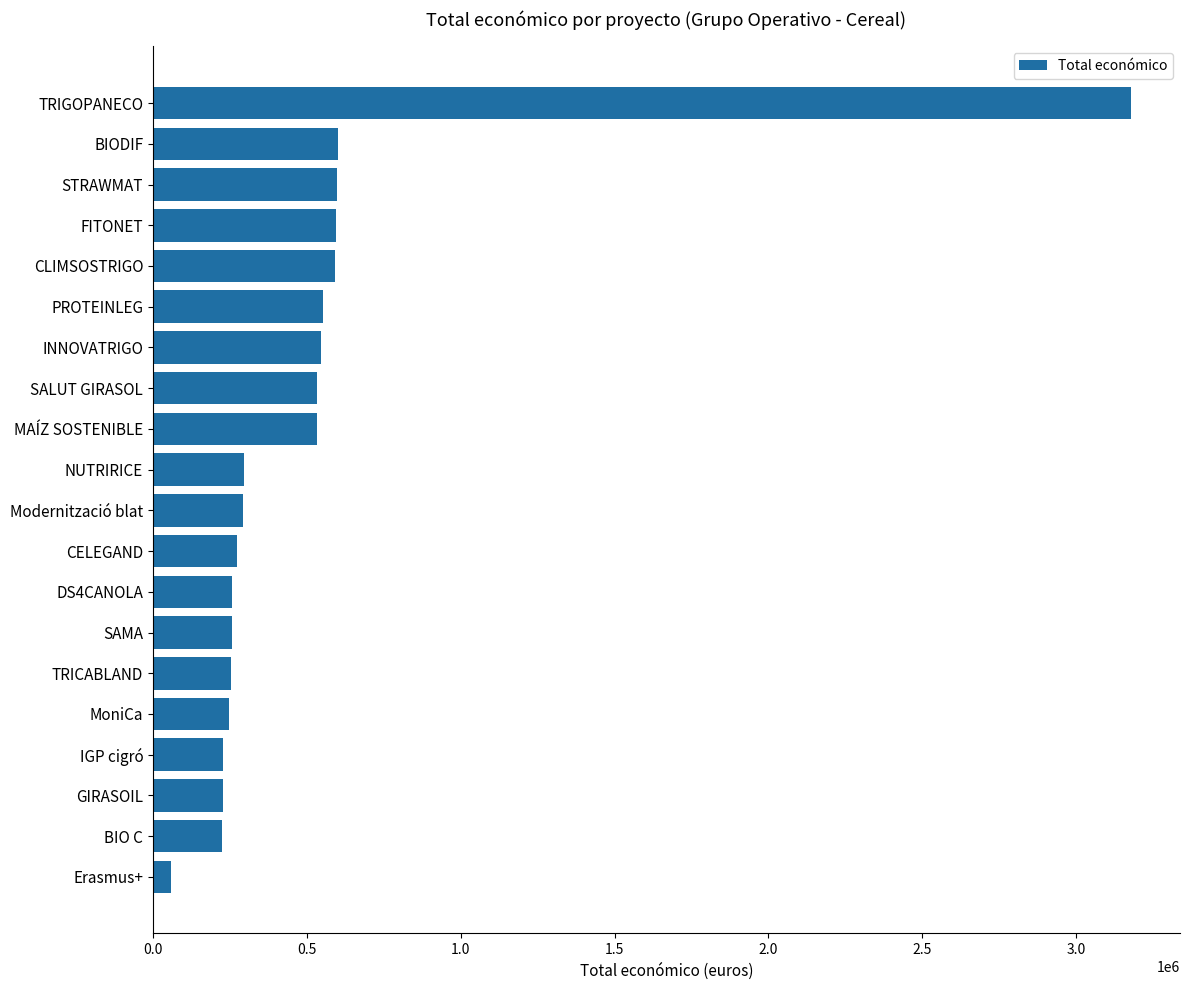

What is the smallest value displayed?

60000